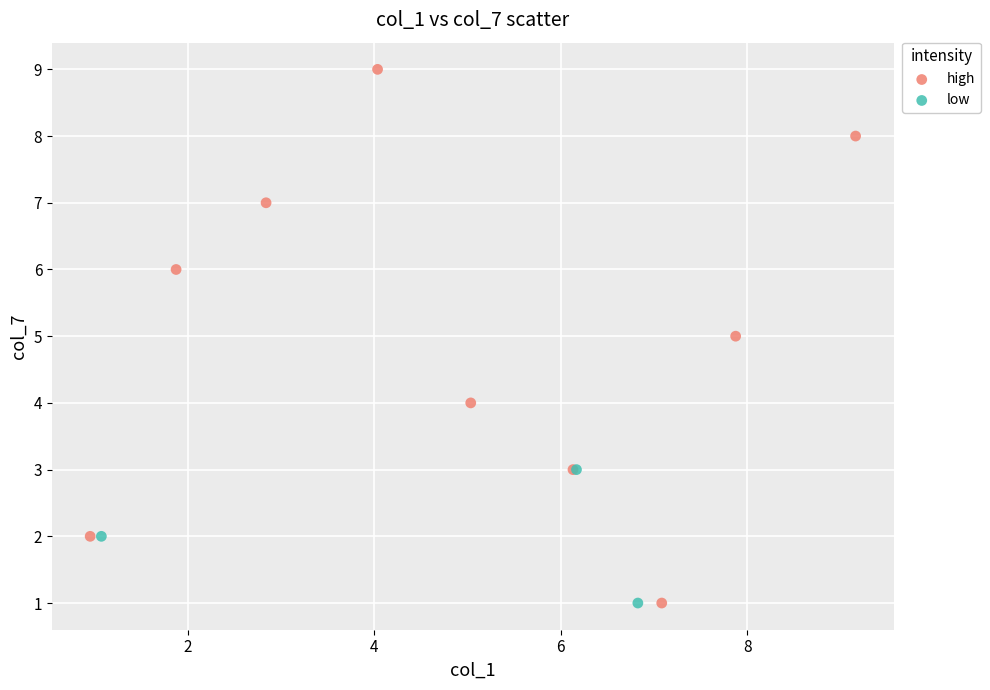

Which series reaches the maximum Y coordinate?

high